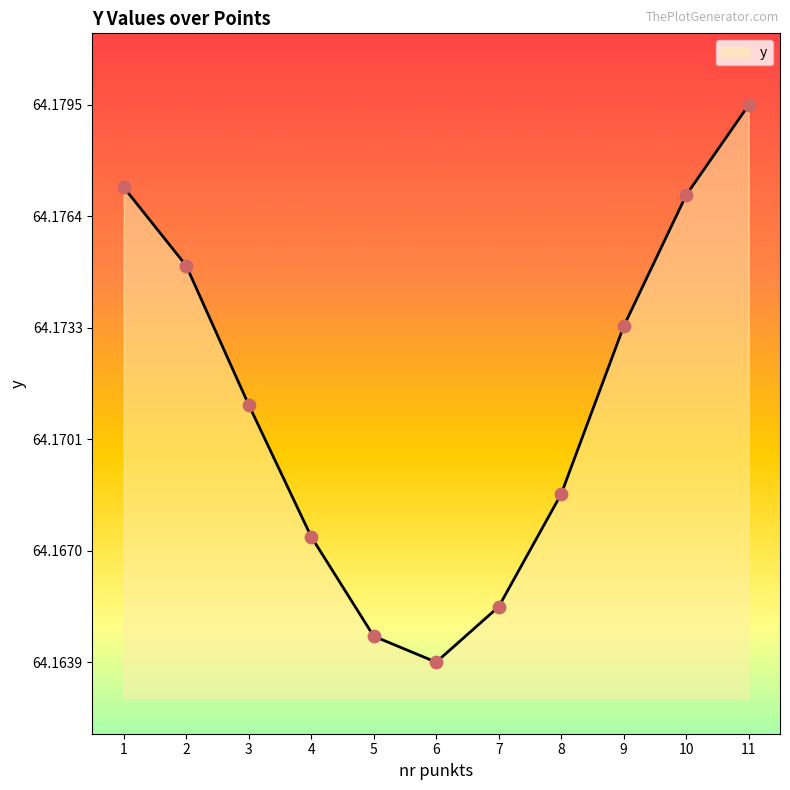

Which has a higher value, 2 or 7?

2